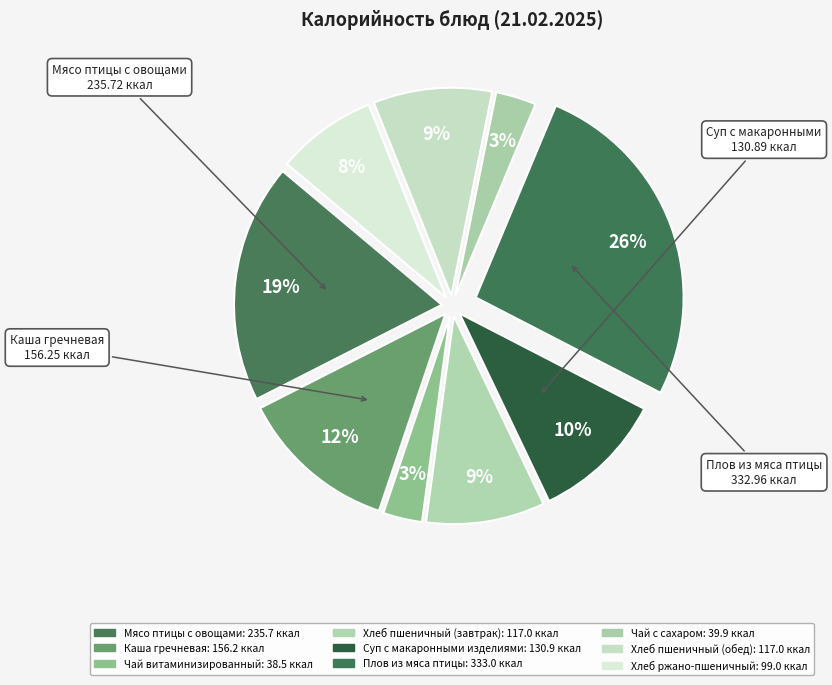

Is the sum of Чай витаминизированный and Плов из мяса птицы greater than half?

No